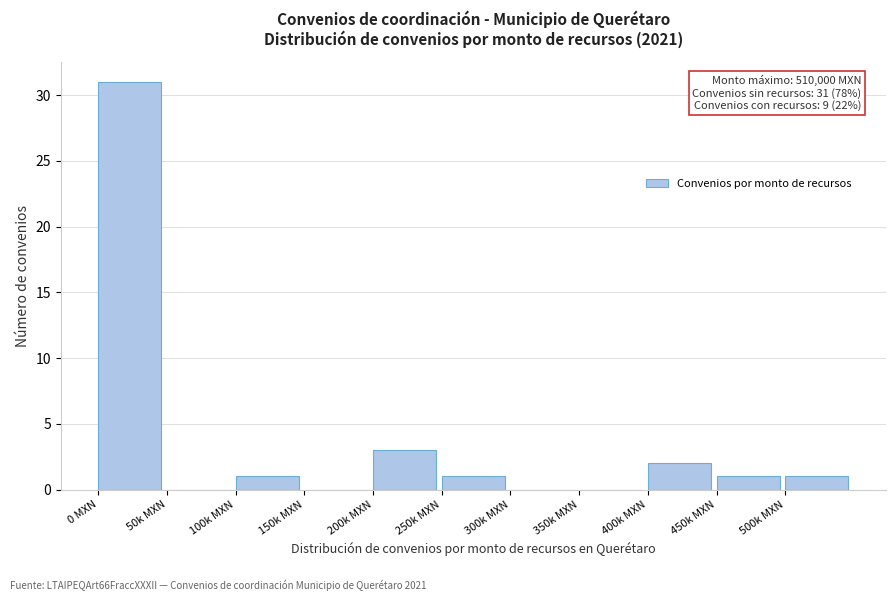

Reading left to right, list all the values displayed in this chart.

0 MXN=31	50k MXN=0	100k MXN=1	150k MXN=0	200k MXN=3	250k MXN=1	300k MXN=0	350k MXN=0	400k MXN=2	450k MXN=1	500k MXN=1